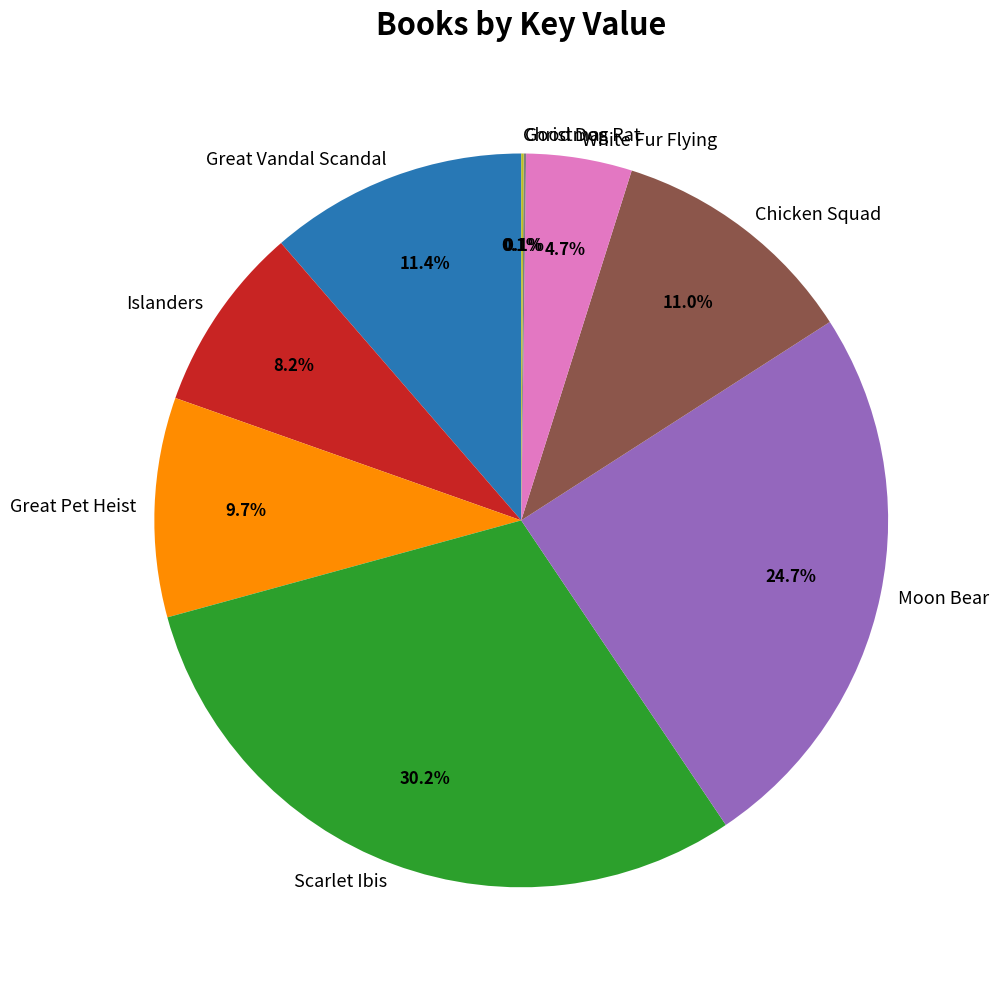

Which category has the biggest portion of the pie?

Scarlet Ibis